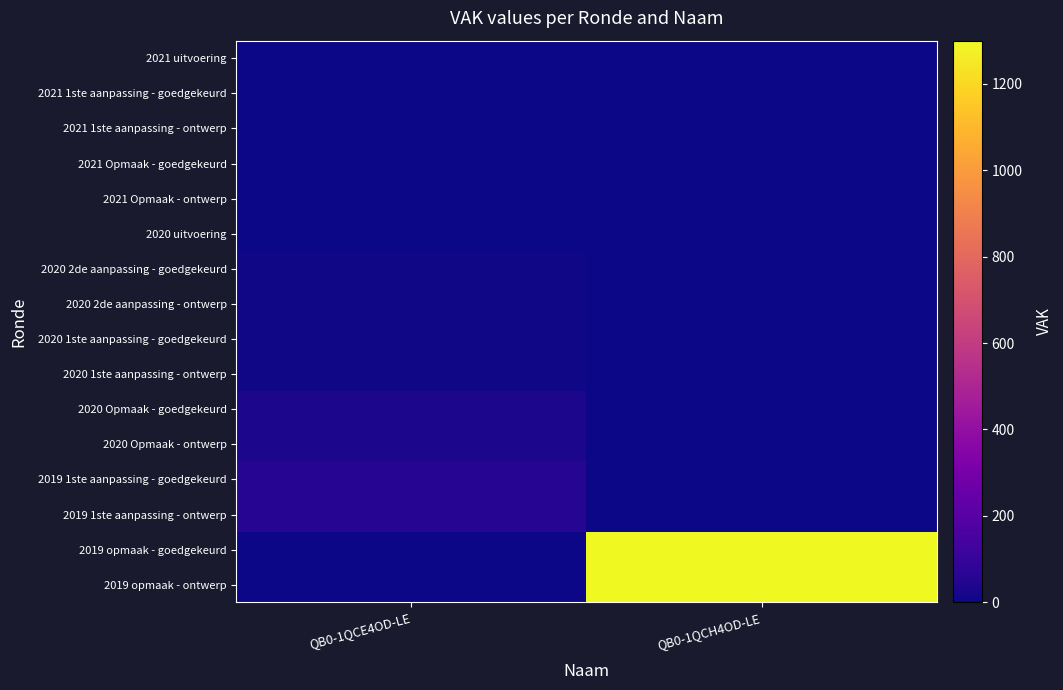

How many categories are shown in the chart?

2